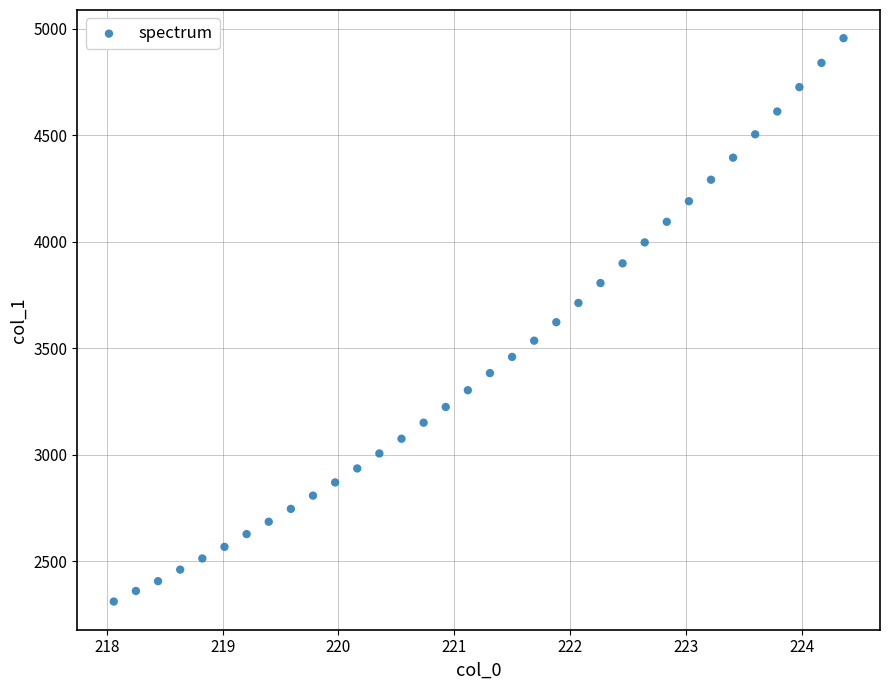

What is the range of X values (max minus min)?

6.3